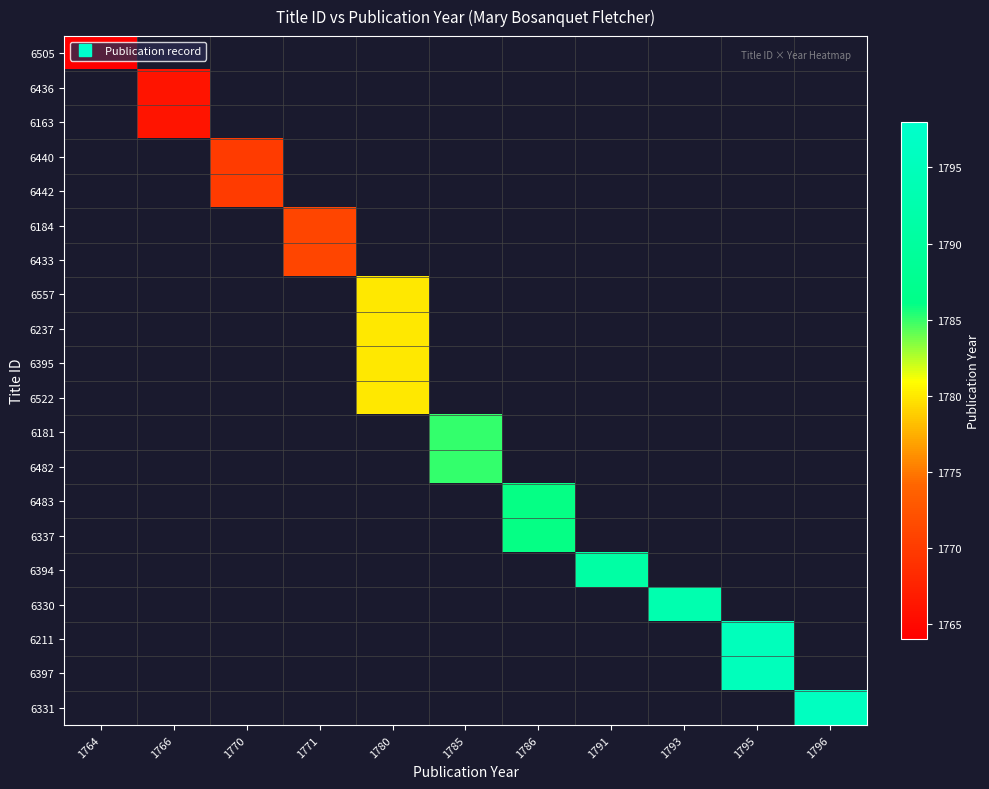

Is the value of 6397 at 1770 greater than the value of 6505 at 1785?

No